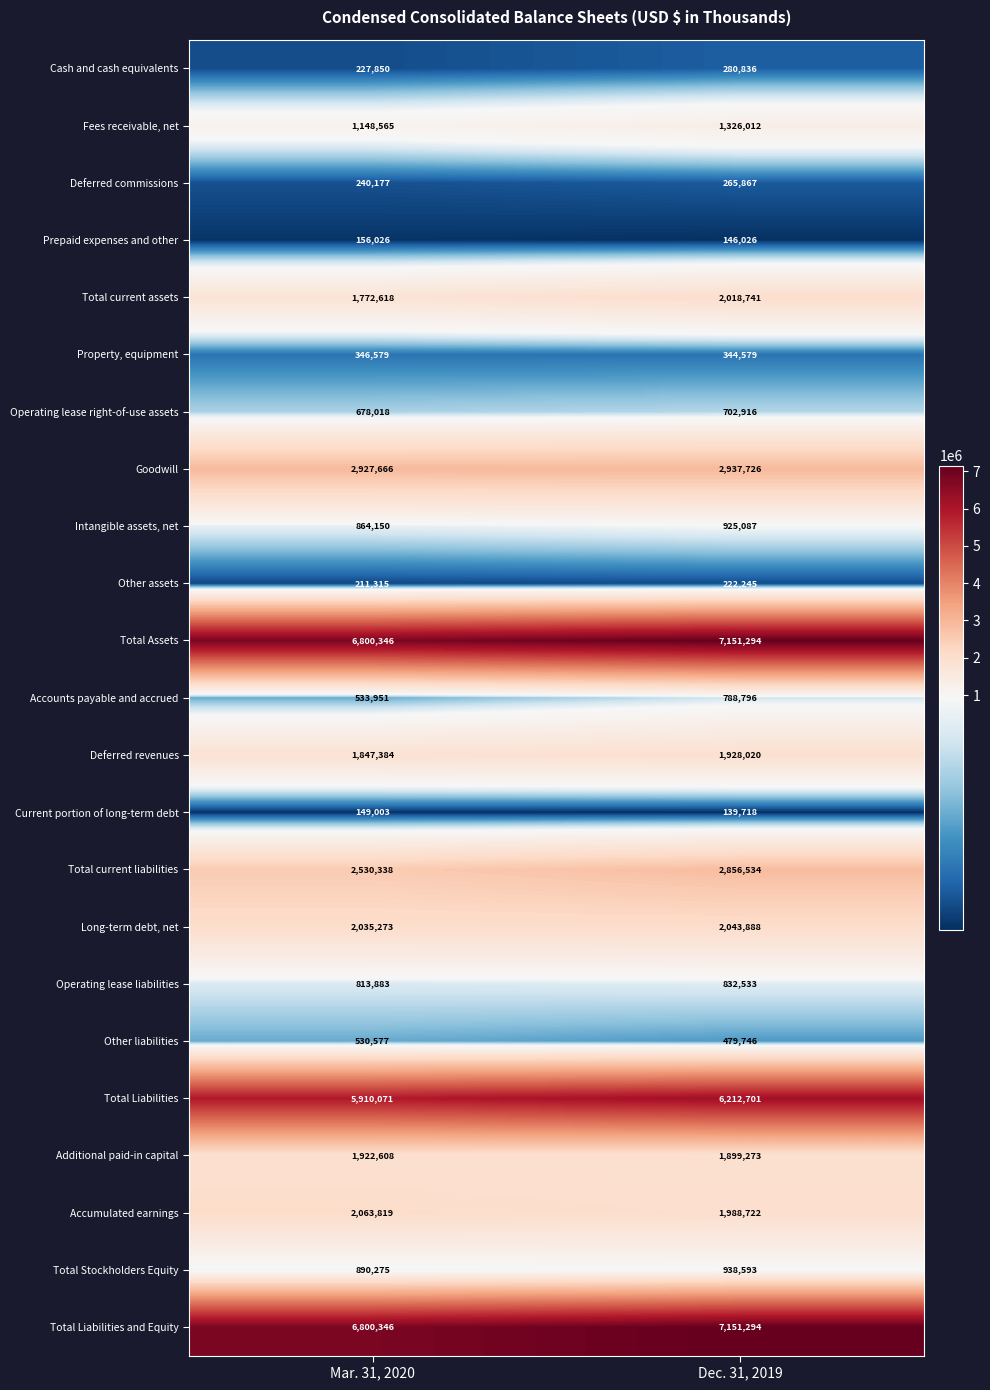

What is the approximate value of Fees receivable, net at Mar. 31, 2020, to the nearest 50?

1148550